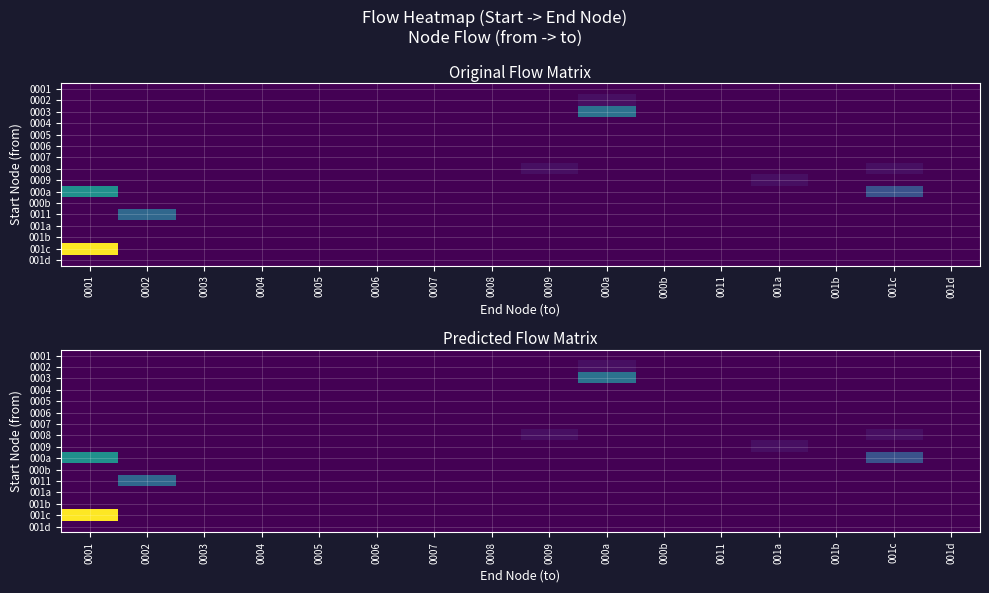

At which label does 0003 reach its peak?

000a